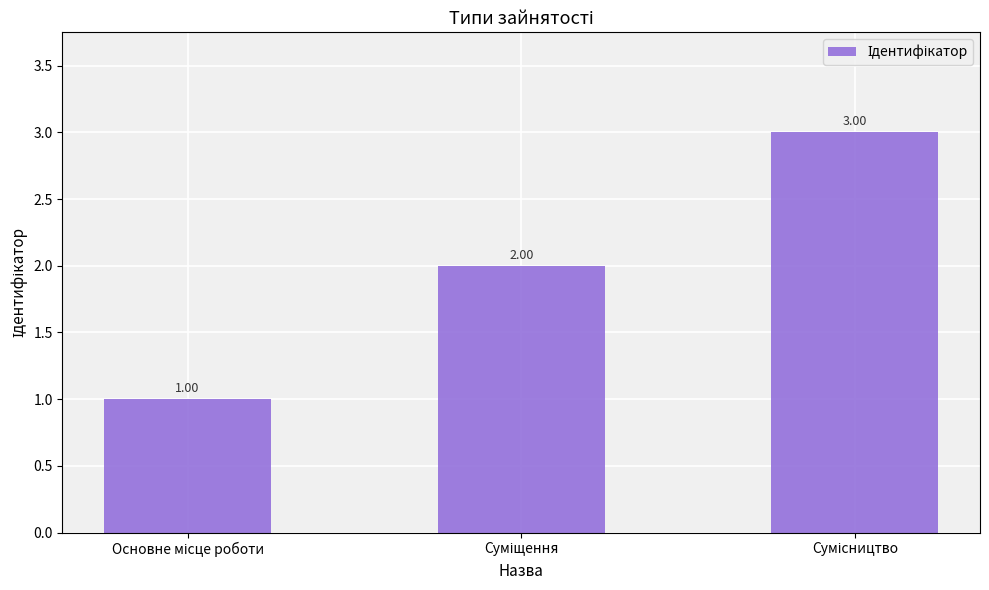

What is the sum of all values?

6